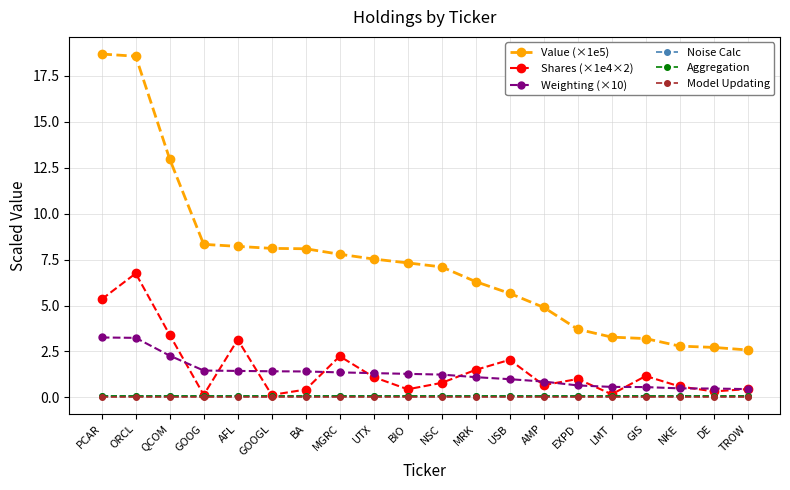

What is the value of the Noise Calc point at the 12th from the left?

0.1